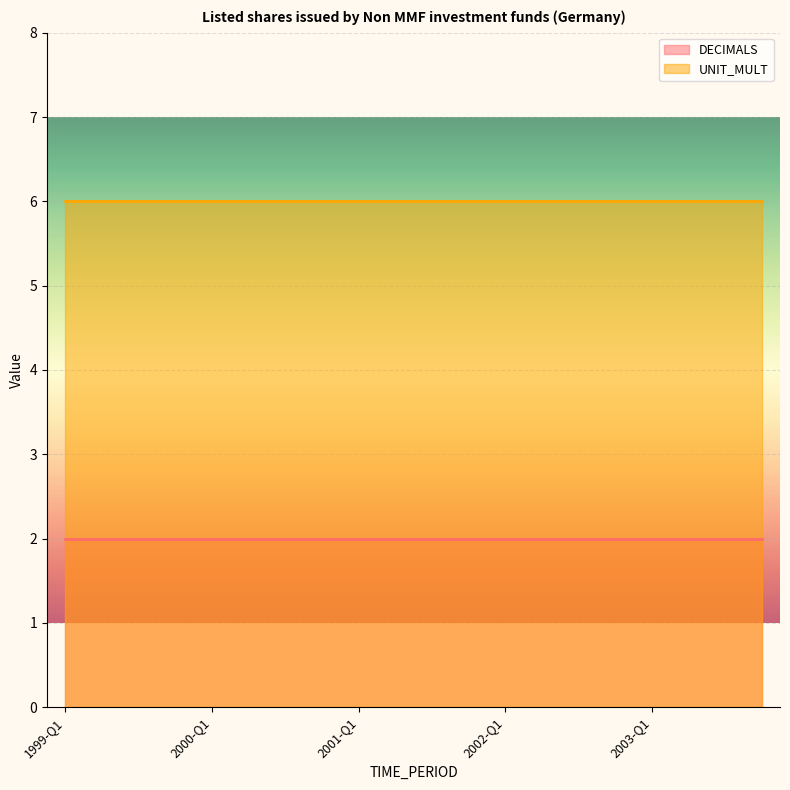

What is the label of the 9th point from the left?

2001-Q1